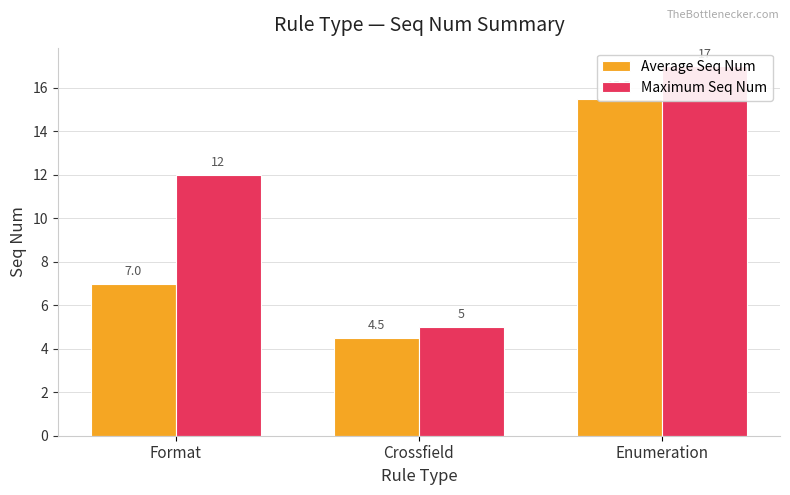

What is the difference between the Average Seq Num values at Format and Enumeration?

8.5